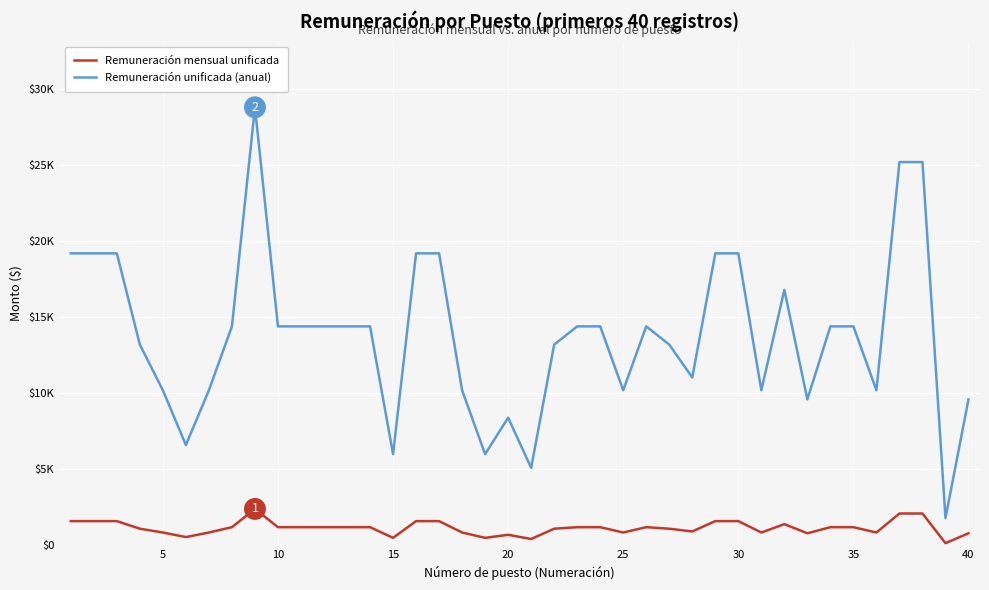

Does the chart have visible grid lines?

Yes